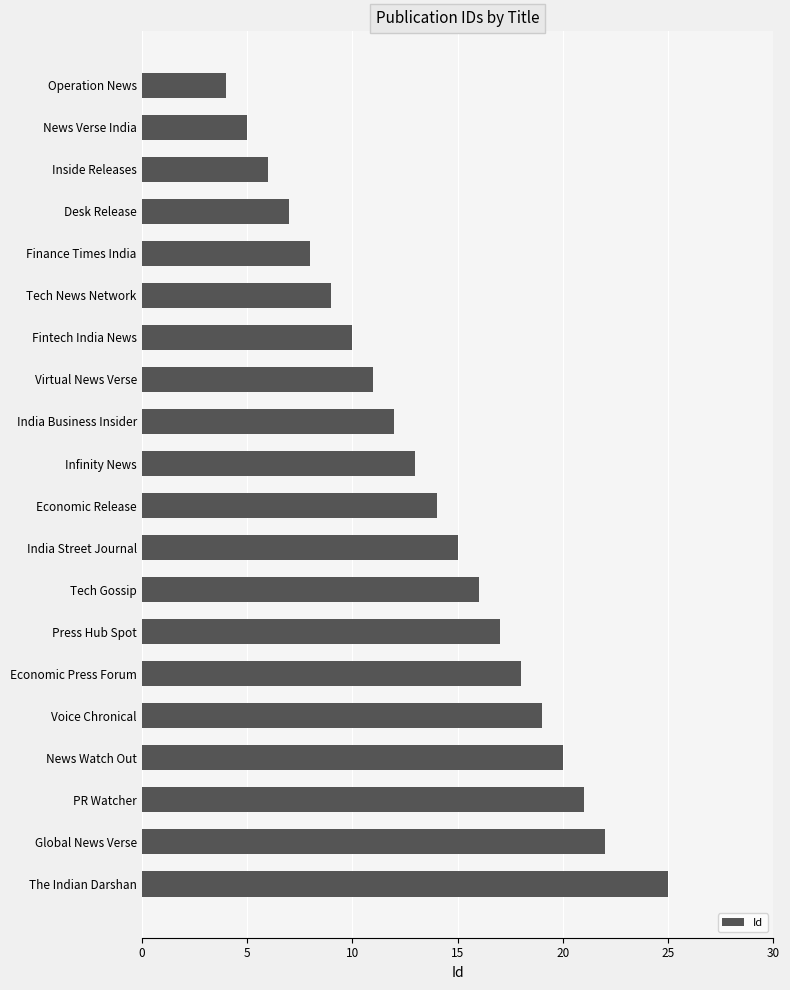

At which label is the value closest to 14?

Economic Release